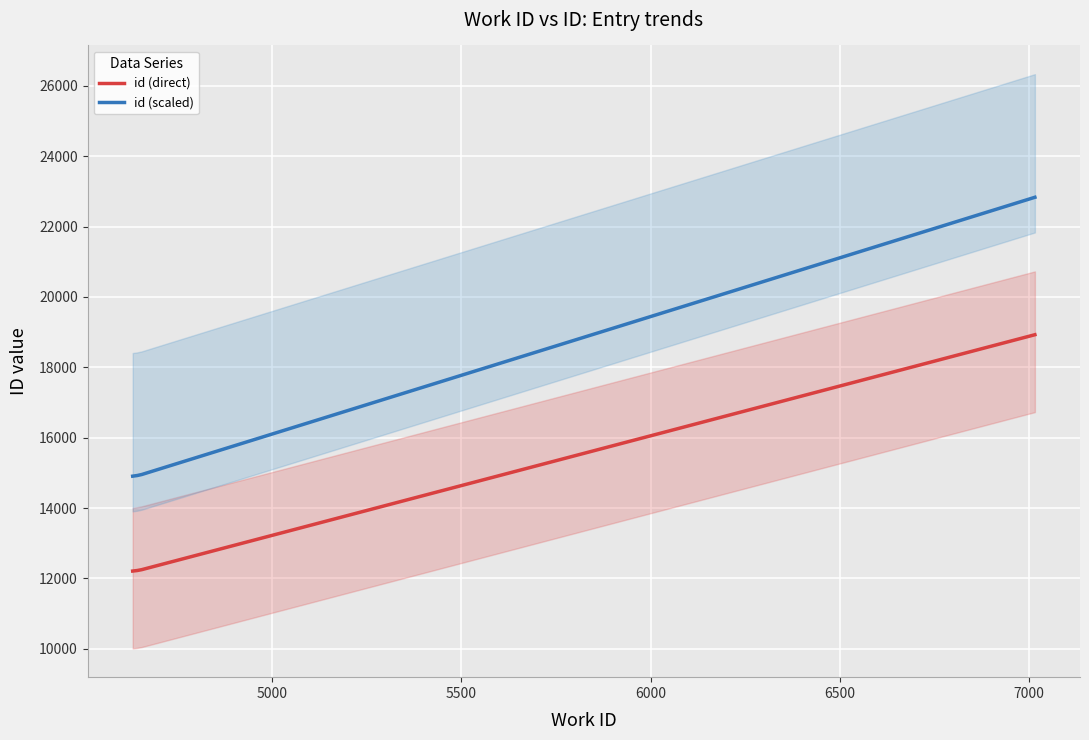

True or false: id (scaled) and id (direct) intersect in this chart.

False